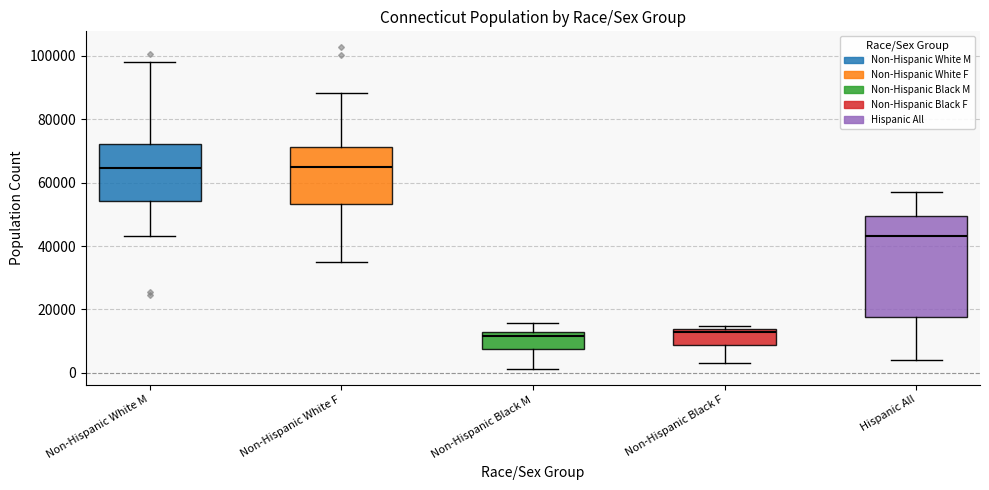

Where is the upper edge of the box for Non-Hispanic Black M on the y-axis? The values are not printed on the chart, so give them approximately, as read against the axis.

14000